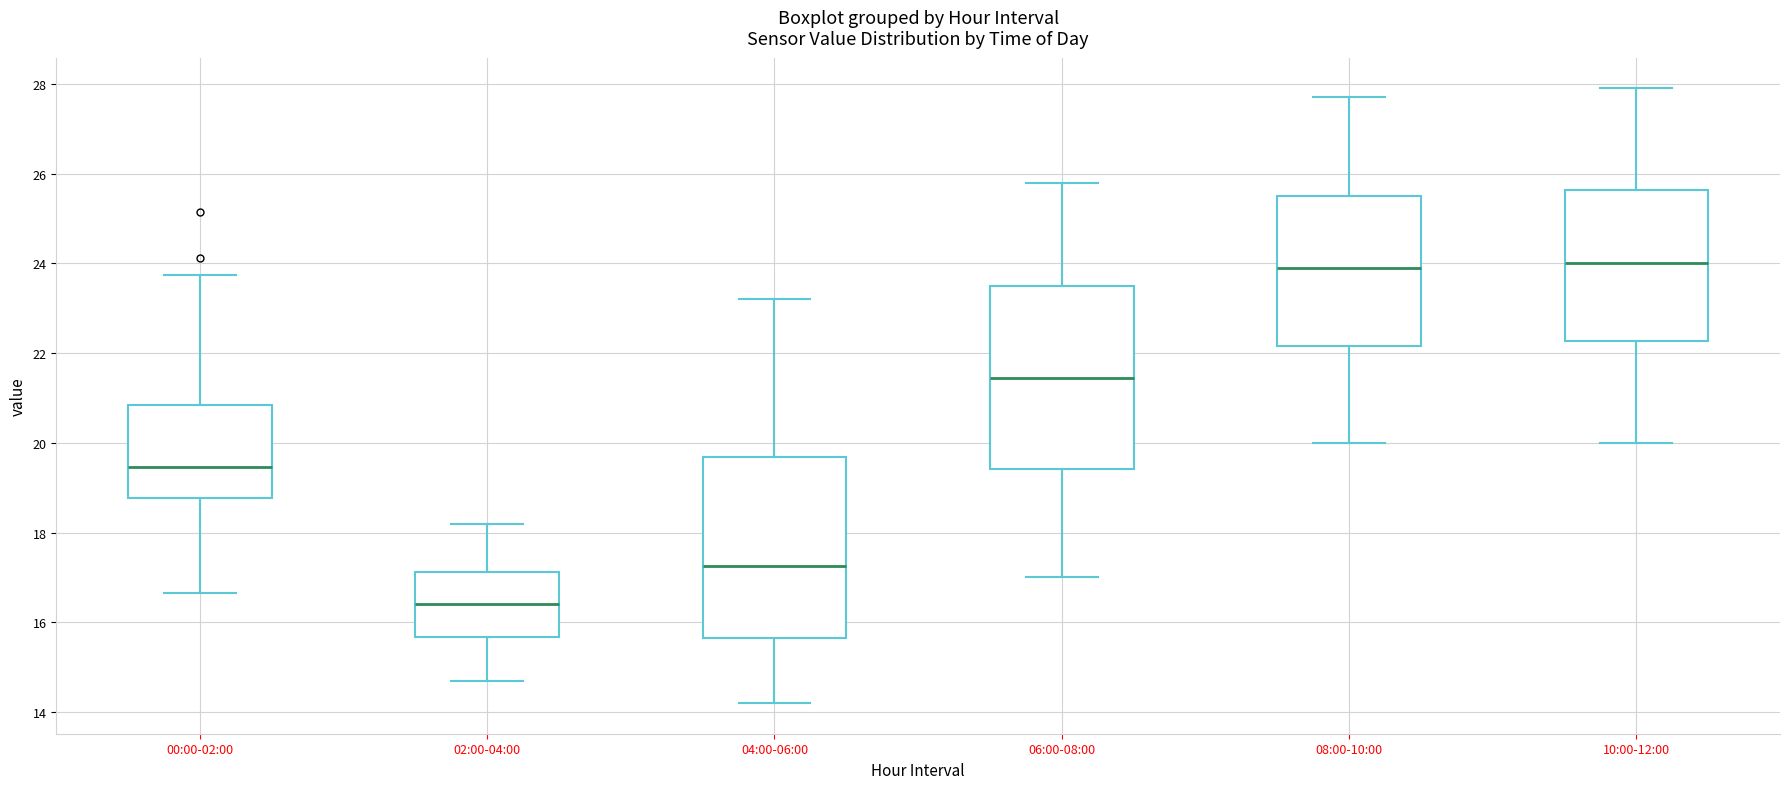

Reading left to right, read every box against the y-axis: the position of its median line, the range the box covers, and the ends of its whiskers. The values are not printed on the chart, so give them approximately, as read against the axis.

00:00-02:00: median 19.4, box 18.8 to 20.8, whiskers 16.6 to 23.8
02:00-04:00: median 16.4, box 15.6 to 17.2, whiskers 14.8 to 18.2
04:00-06:00: median 17.2, box 15.6 to 19.6, whiskers 14.2 to 23.2
06:00-08:00: median 21.4, box 19.4 to 23.6, whiskers 17.0 to 25.8
08:00-10:00: median 24.0, box 22.2 to 25.6, whiskers 20.0 to 27.8
10:00-12:00: median 24.0, box 22.2 to 25.6, whiskers 20.0 to 28.0